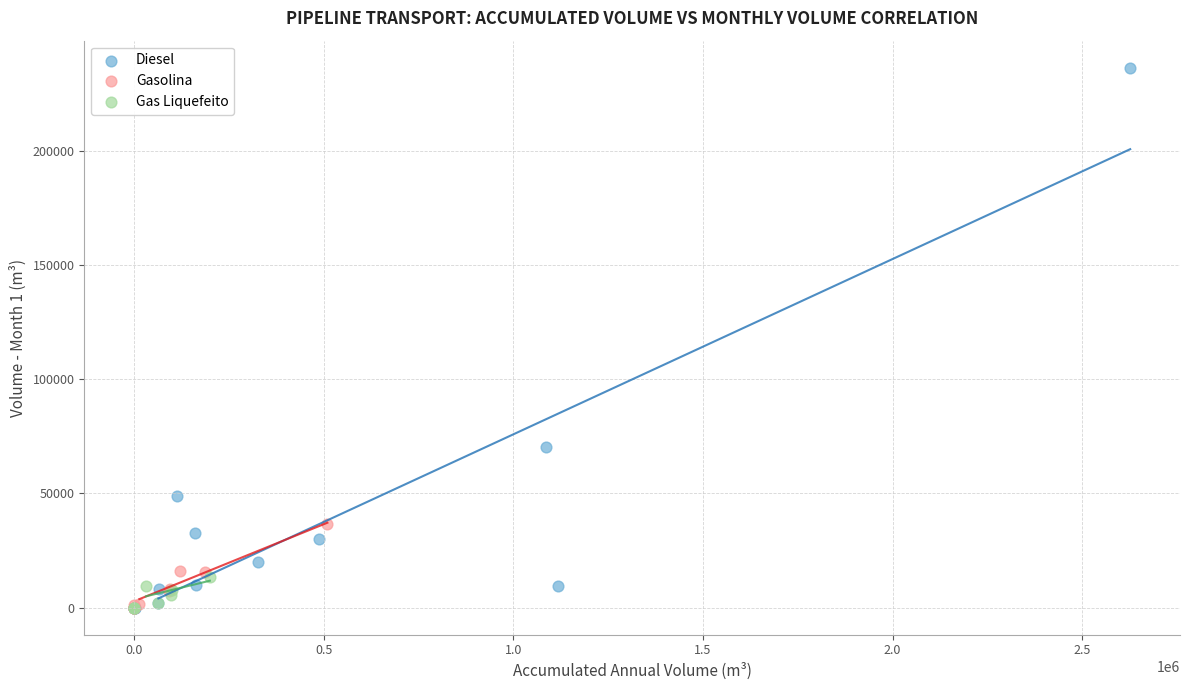

Which series reaches the maximum Y coordinate?

Diesel